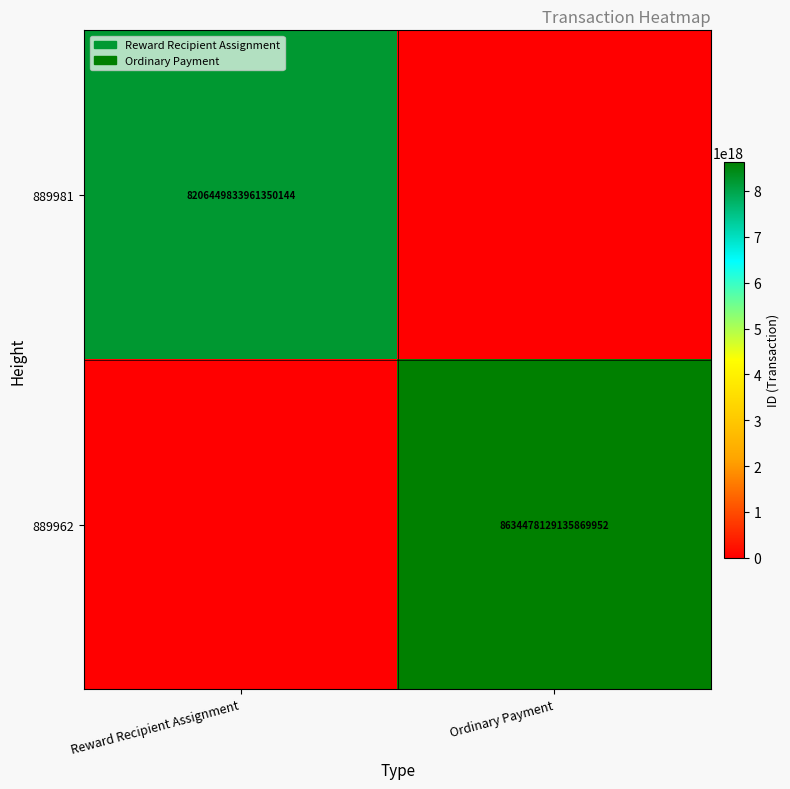

The 889962 series shows 8634478129135869952 at Ordinary Payment. True or false?

True